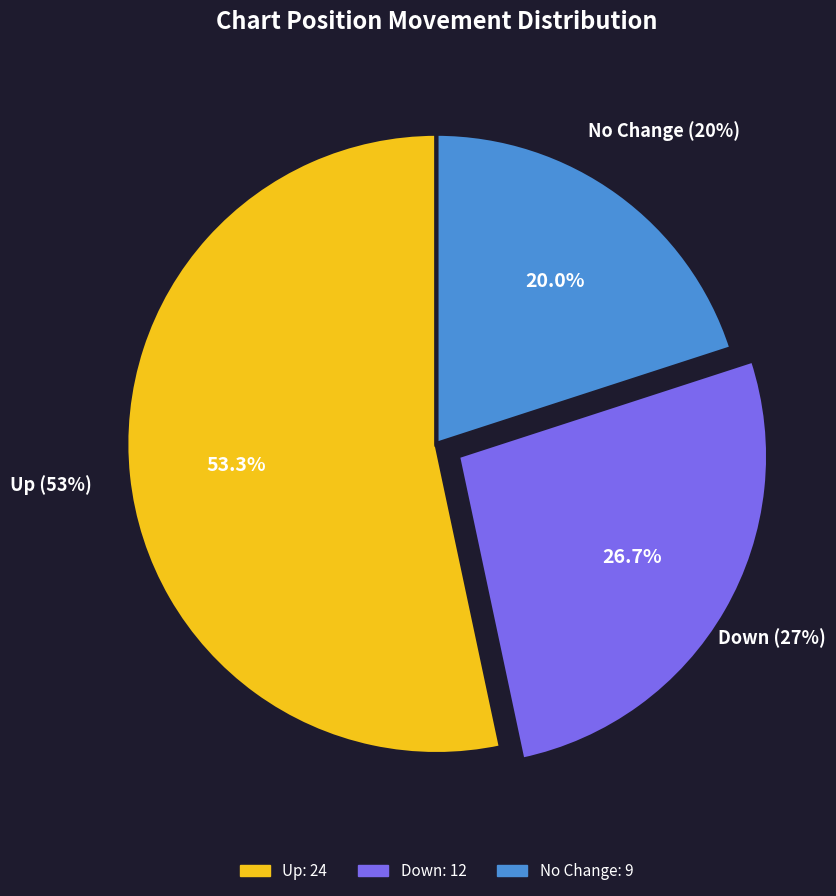

Is it true that up is 47% of the pie?

False